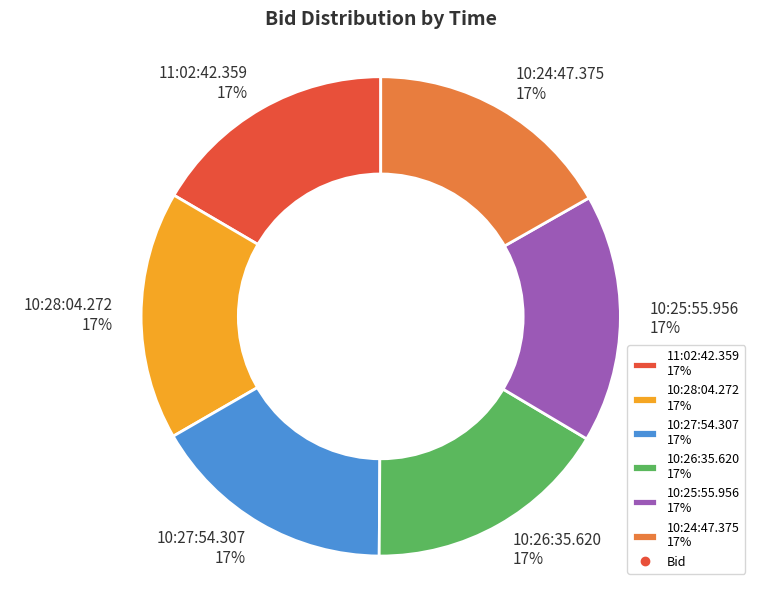

Does 10:27:54.307 represent more than half of the total?

No